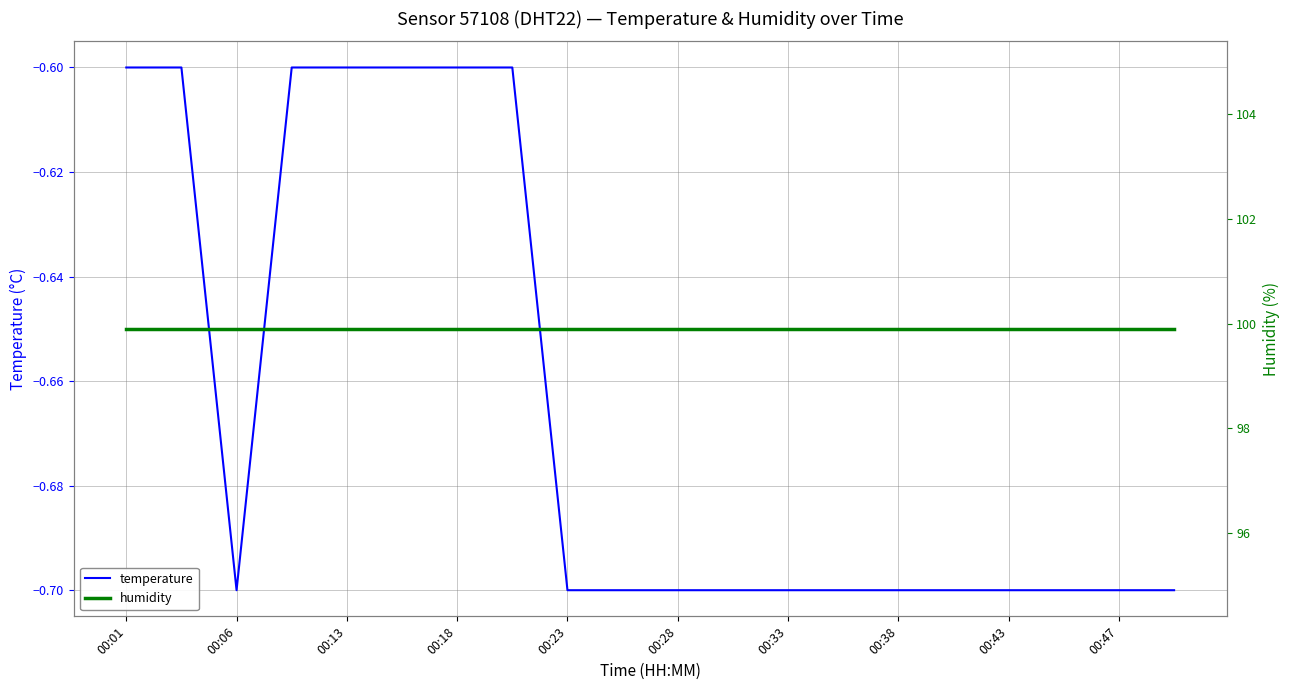

Which series has the largest range (max minus min)?

temperature